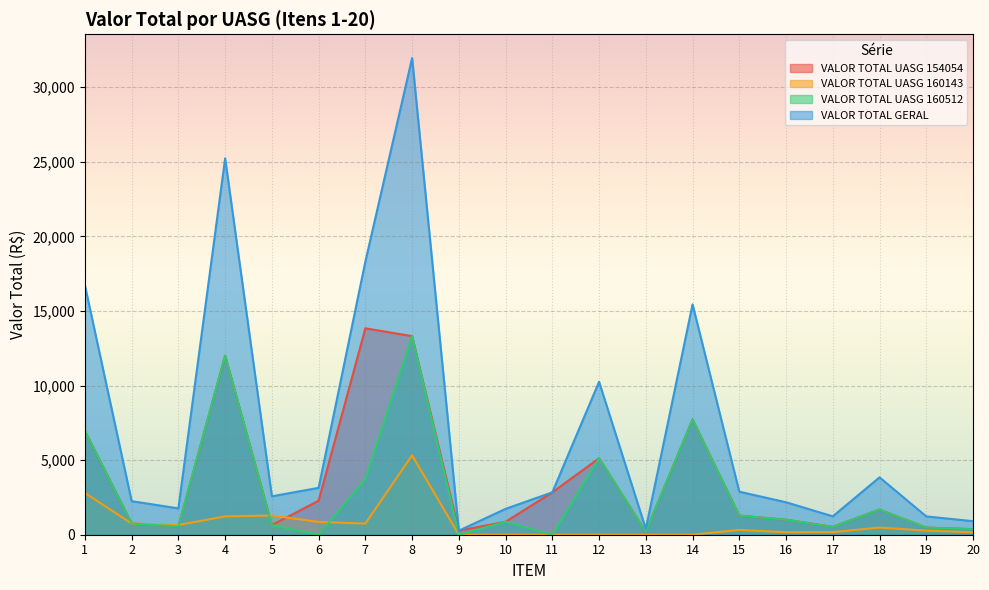

What are all the series names shown in the legend?

VALOR TOTAL UASG 154054, VALOR TOTAL UASG 160143, VALOR TOTAL UASG 160512, VALOR TOTAL GERAL